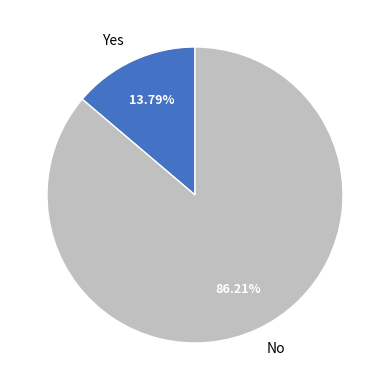

Which slice represents more than half of the pie?

No